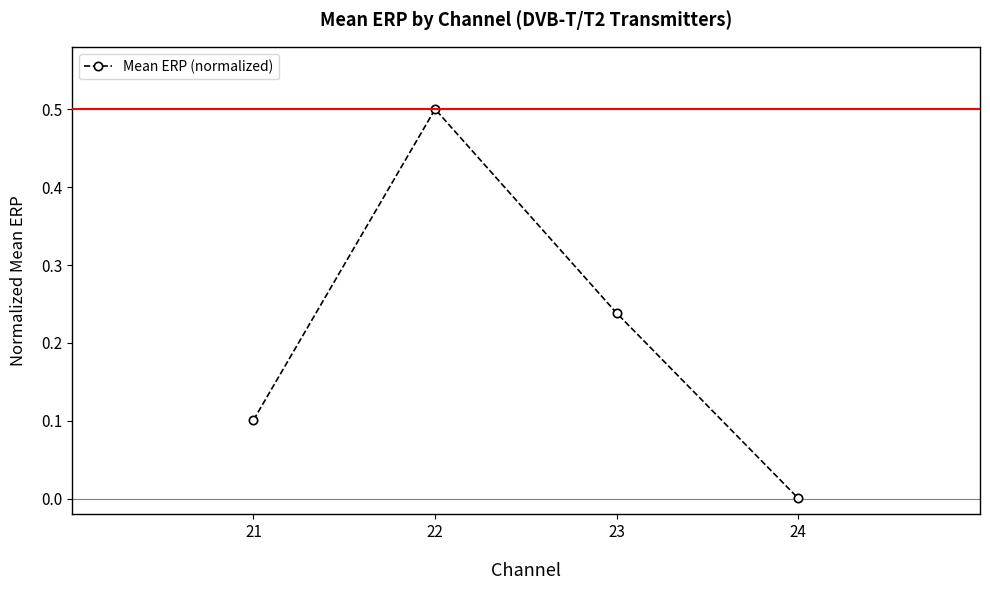

How many interior local peaks (higher than both neighbors) does the data have?

1